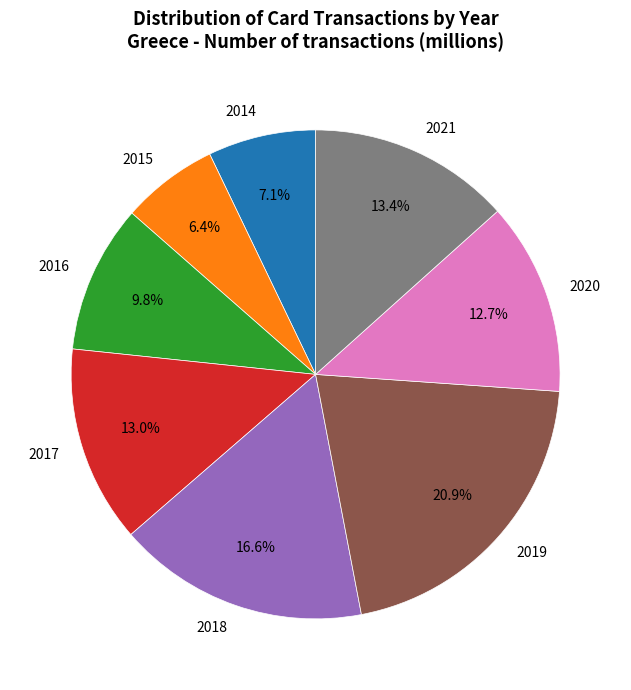

True or false: 2015 accounts for 19% of the total.

False